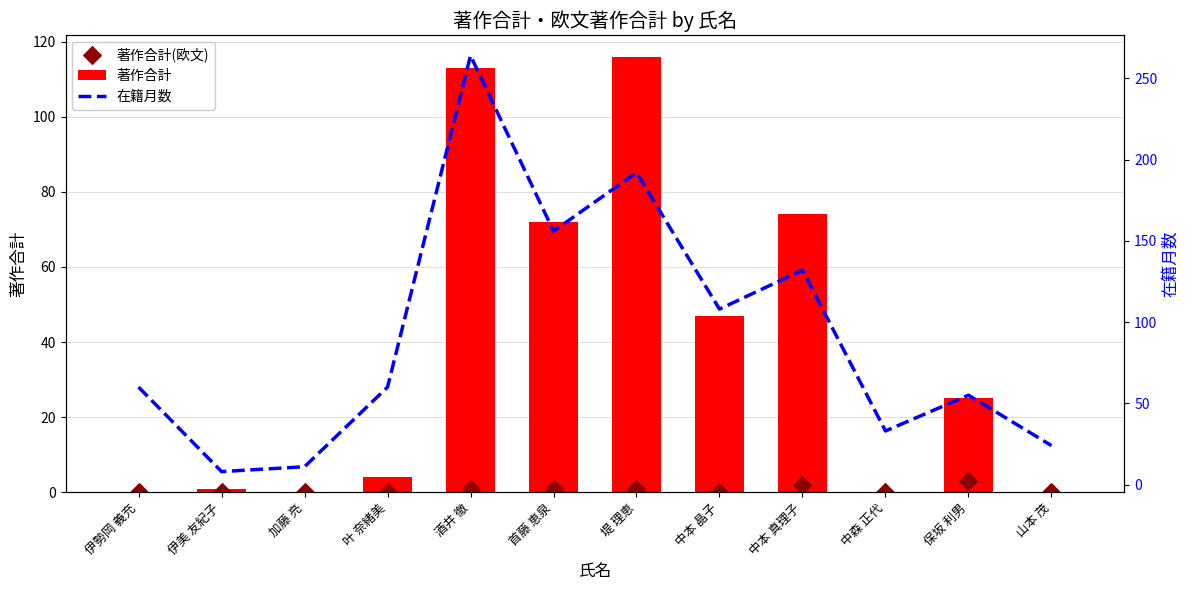

What are all the series names shown in the legend?

著作合計, 著作合計(欧文), 在籍月数